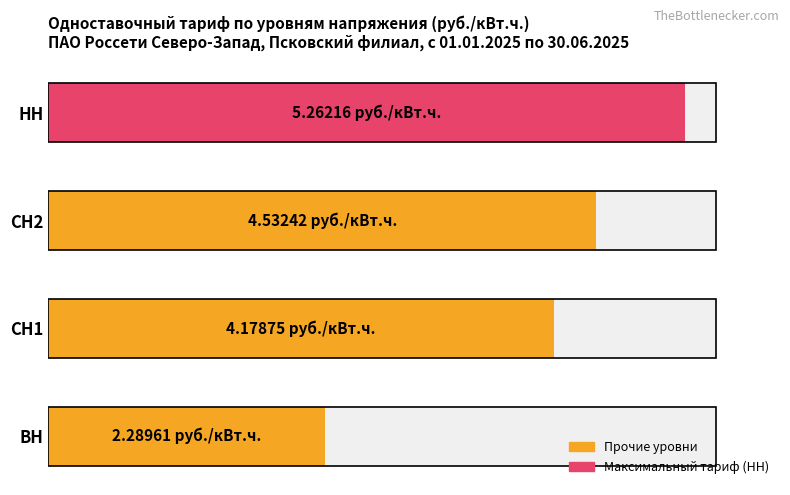

What is the value of the 4th bar from the left?

5.3